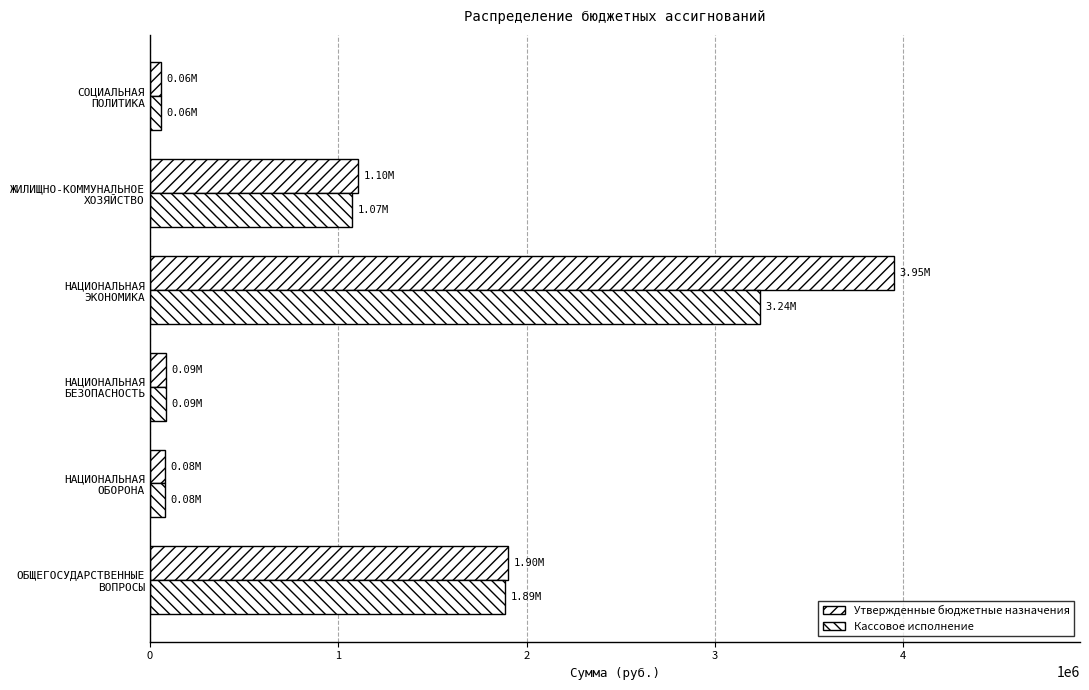

How many categories are shown in the chart?

6